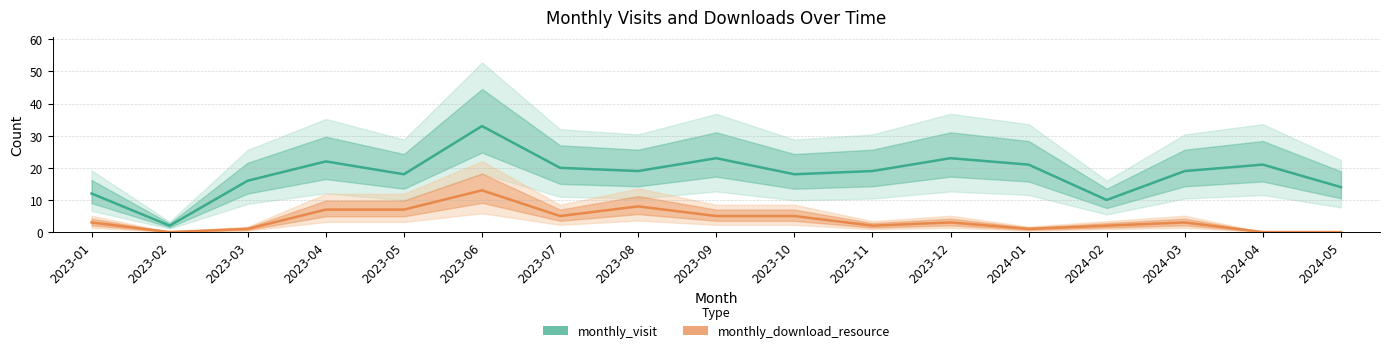

Is this an area chart (filled region under the line)?

No